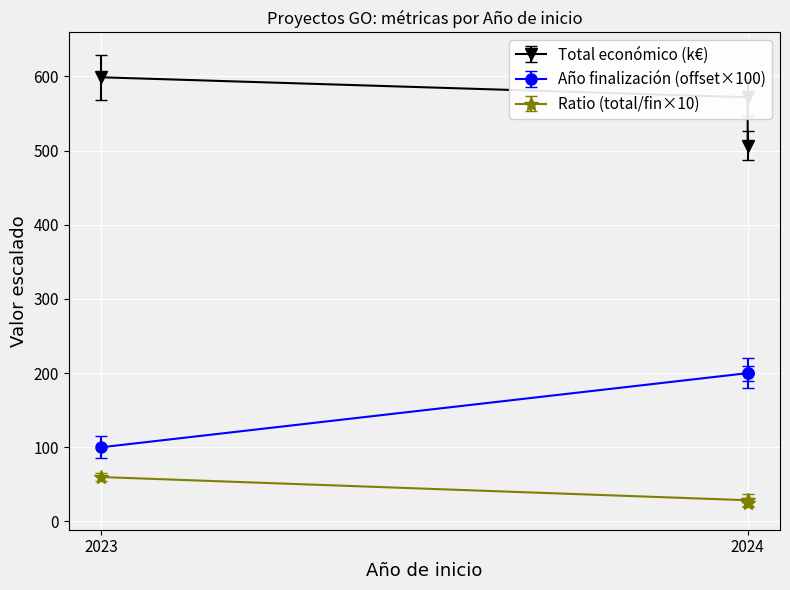

Which series has the largest range (max minus min)?

Año de finalización